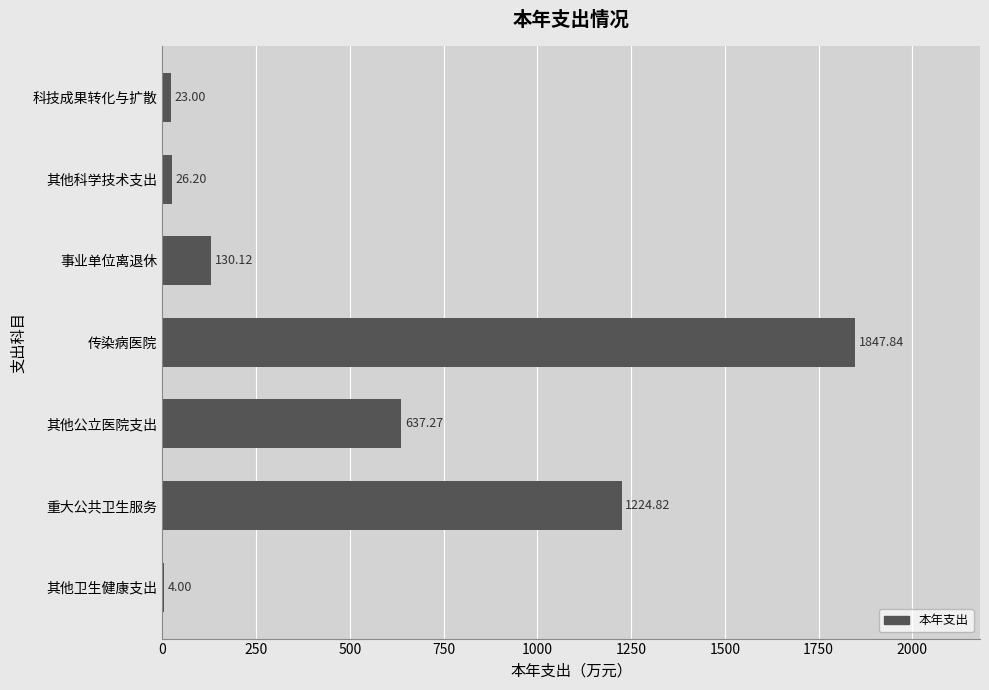

What is the greatest value displayed?

1847.8